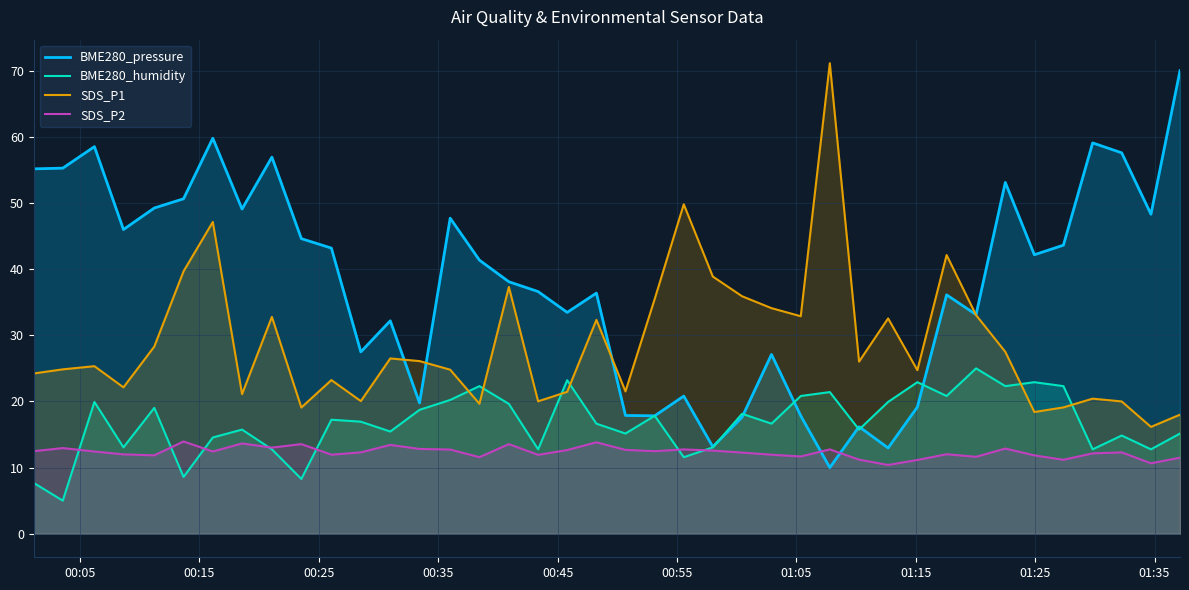

What is the difference between the maximum and second lowest values in the SDS_P2 series?

3.3